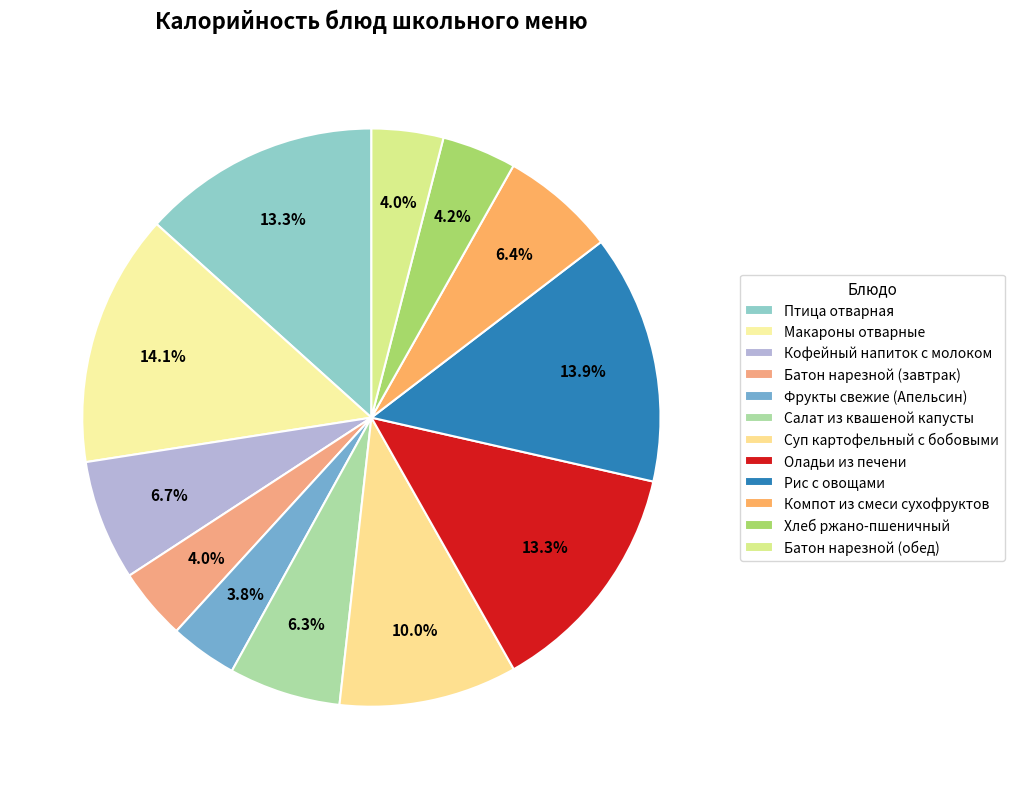

Count the number of slices in the pie.

12